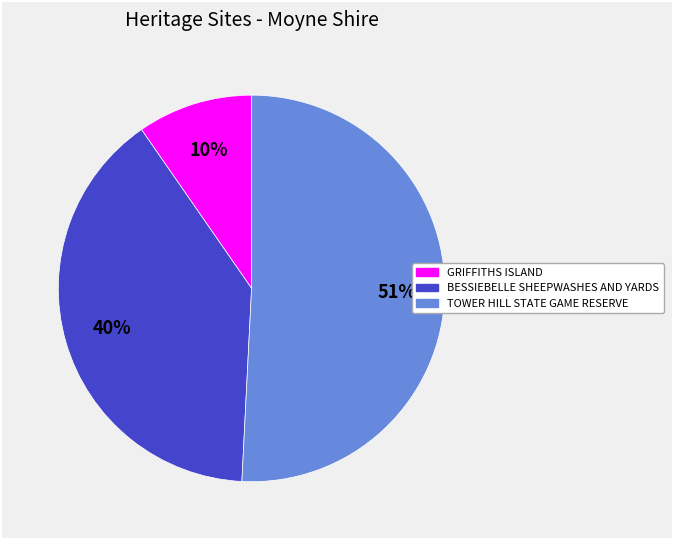

Which slice represents more than half of the pie?

TOWER HILL STATE GAME RESERVE